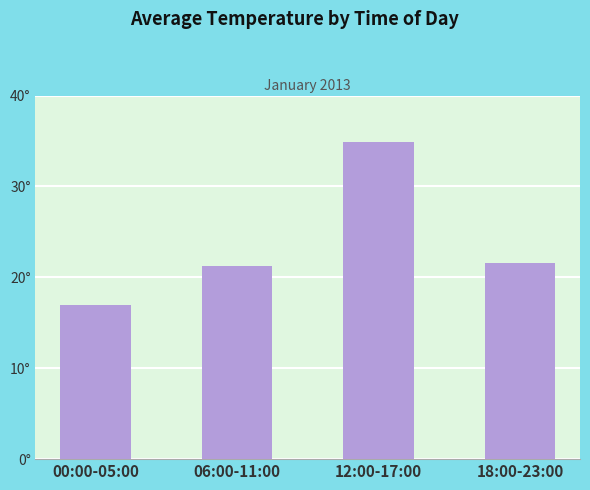

What is the smallest value displayed?

17.0